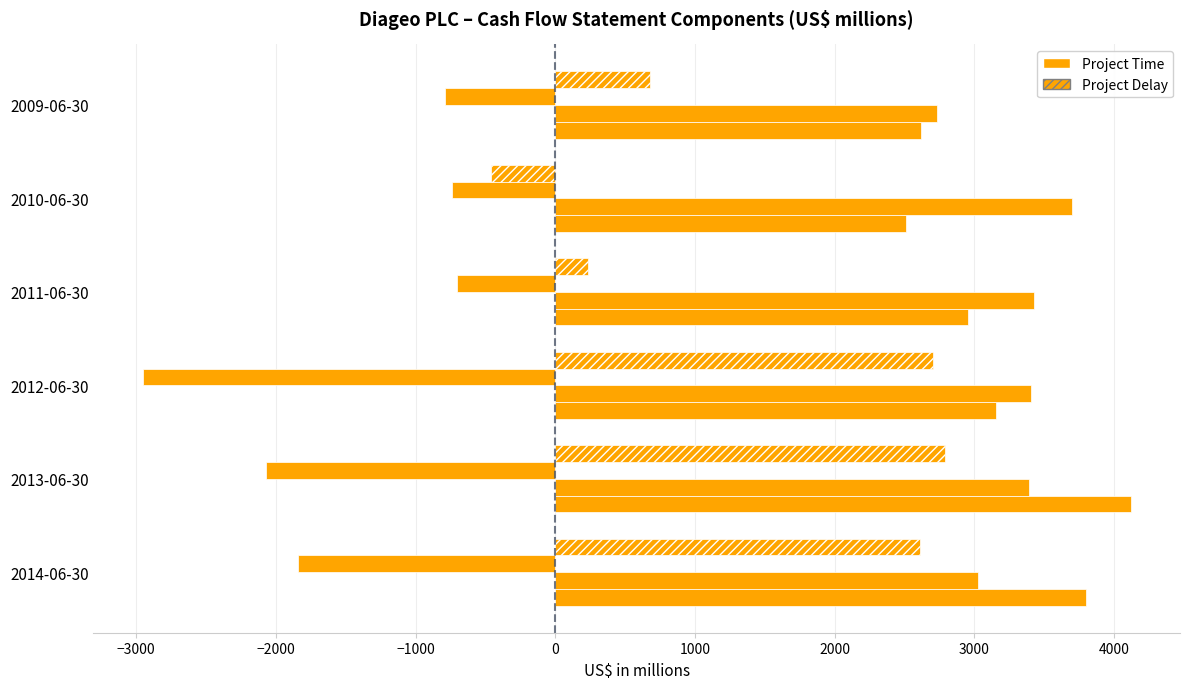

How many data points does each series have?

6